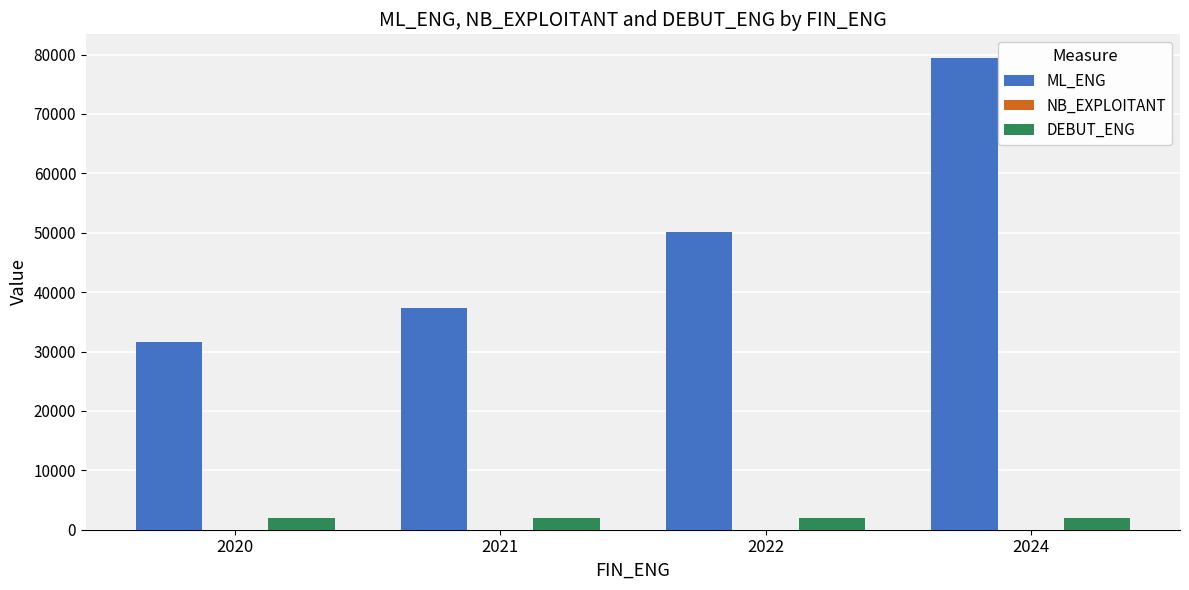

The ML_ENG series shows 122898 at 2024. True or false?

False